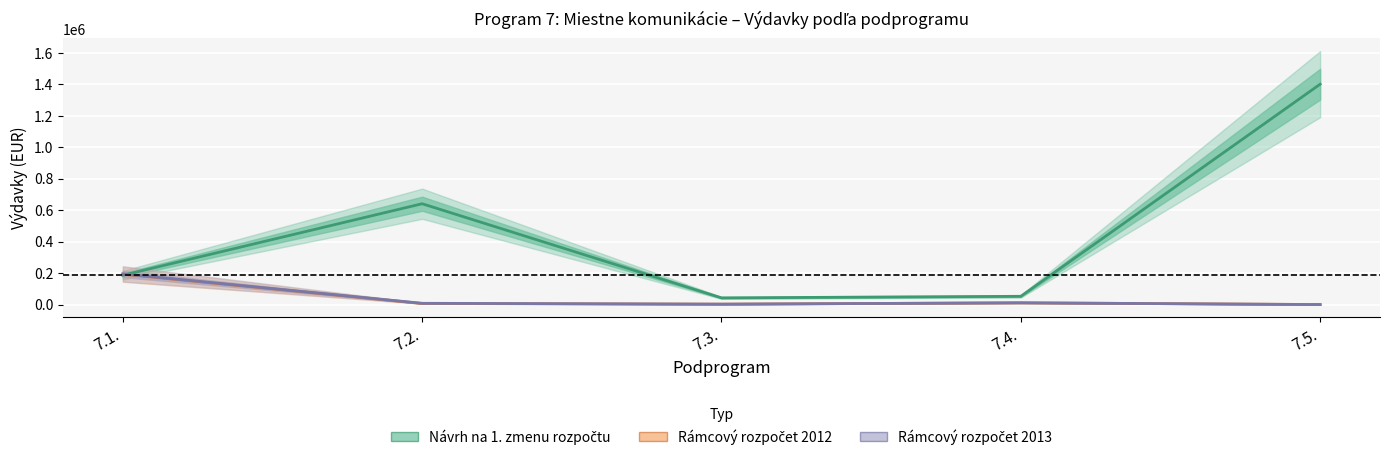

True or false: Návrh na 1. zmenu rozpočtu and Rámcový rozpočet 2012 cross at least once.

True